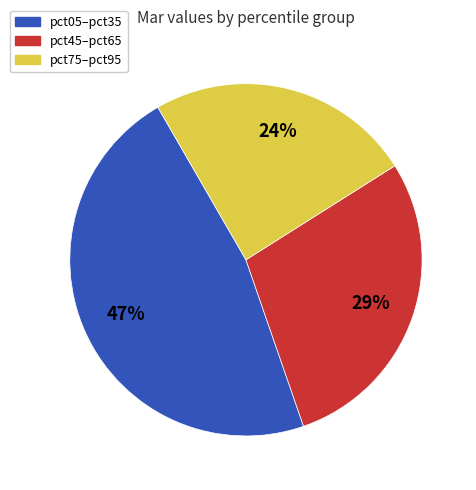

Combined, do pct75–pct95 and pct45–pct65 account for over 50%?

Yes